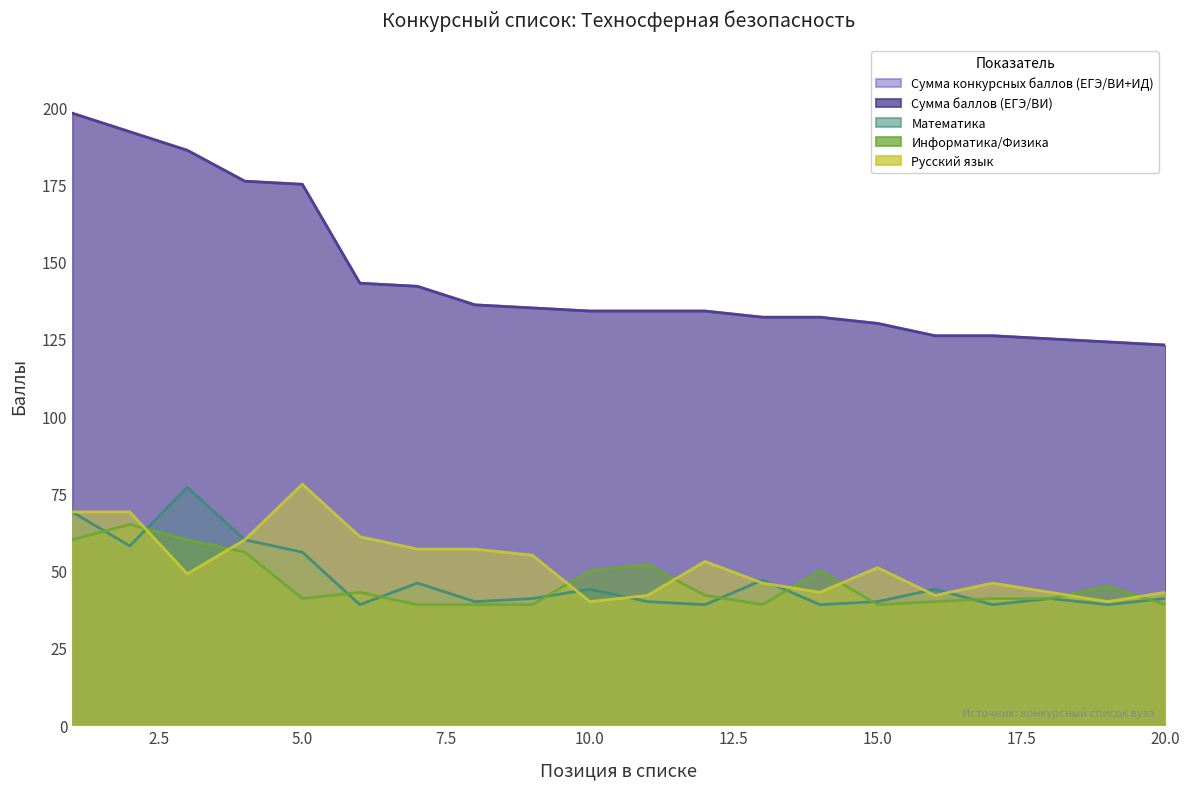

Does the chart display data point markers on the line(s)?

No